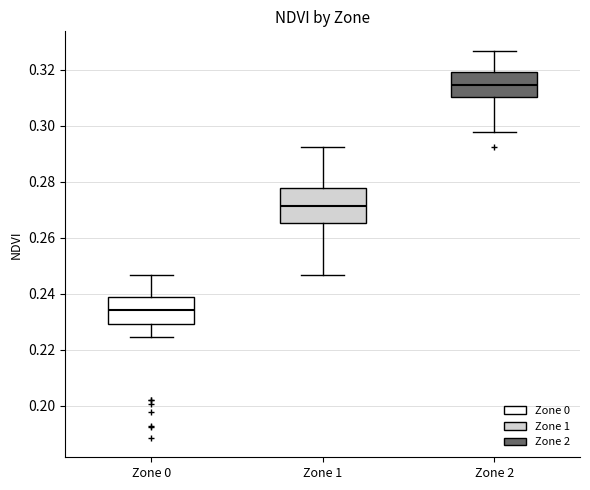

Where does the lower whisker of the box for Zone 0 end on the y-axis? The values are not printed on the chart, so give them approximately, as read against the axis.

0.224